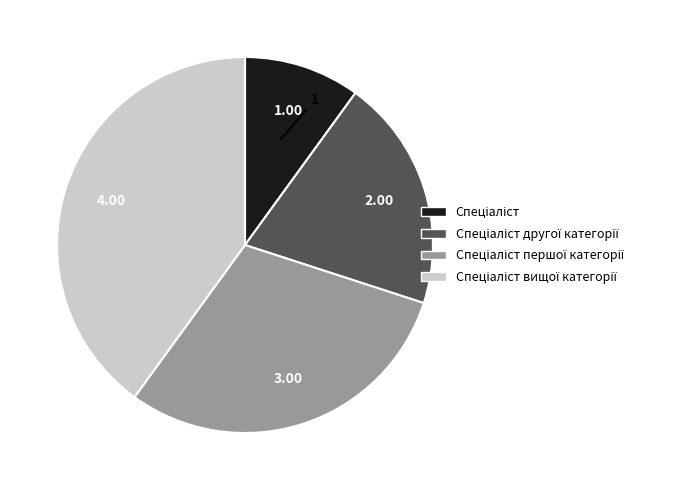

Is there a majority slice in this chart?

No